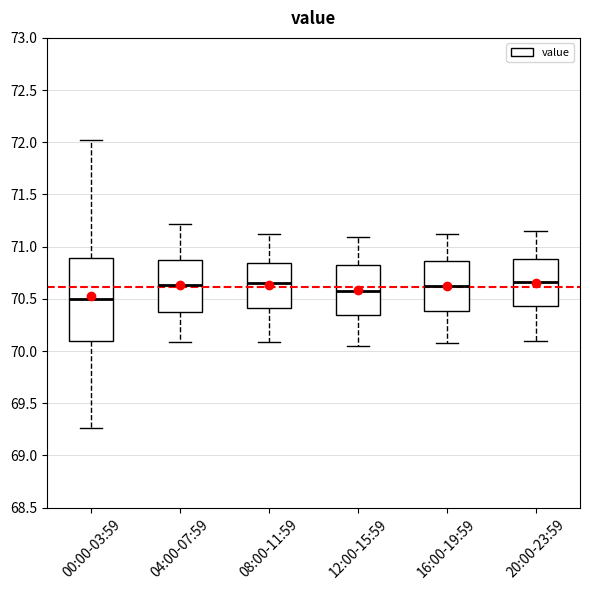

Which box is the tallest, from its lower edge to its upper edge?

00:00-03:59